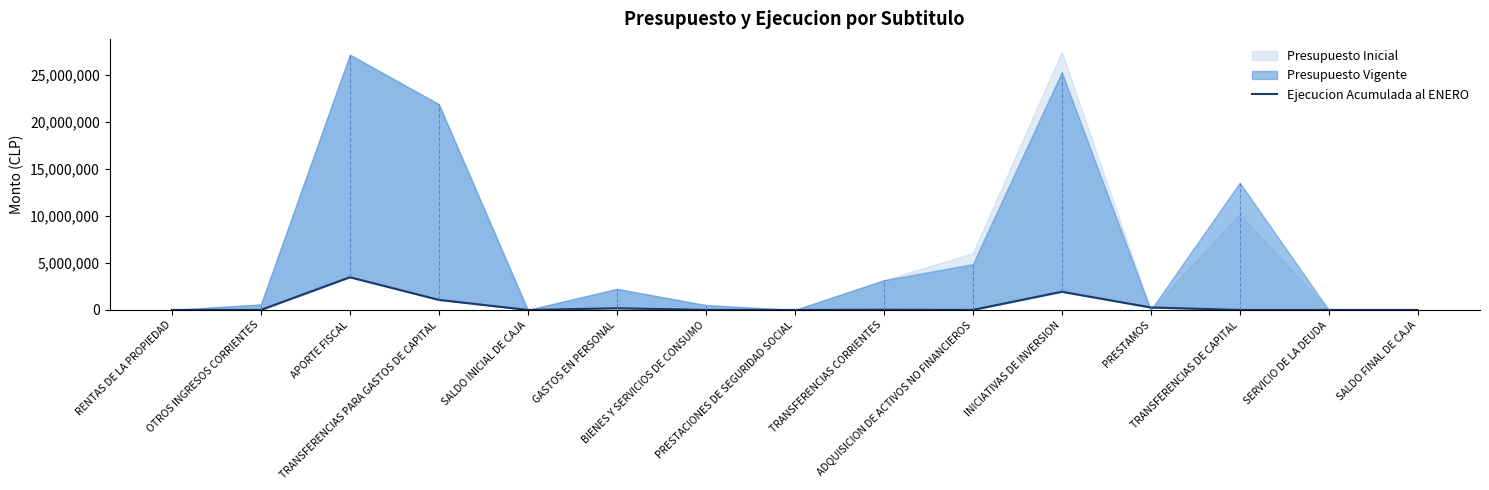

Read the value at OTROS INGRESOS CORRIENTES, to the nearest 10.

3980